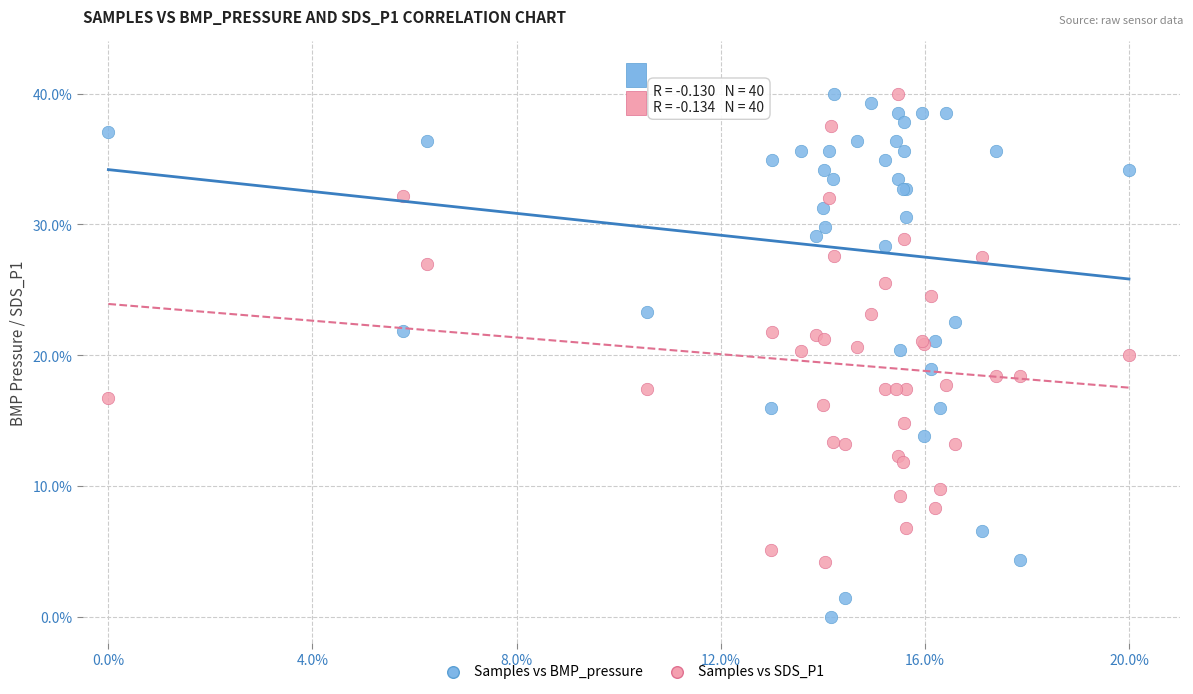

Which series has the widest spread of Y values?

Samples vs BMP_pressure